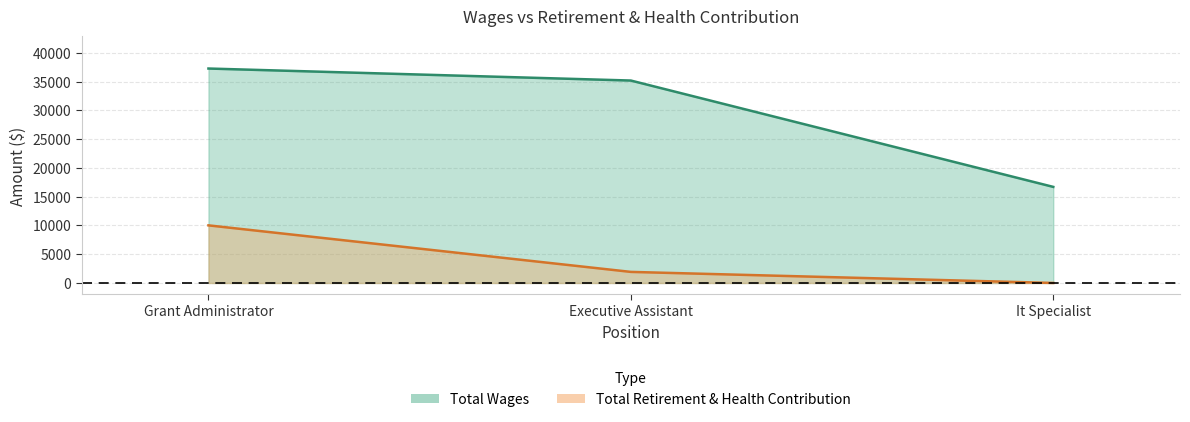

What is the maximum value shown in the chart?

37280